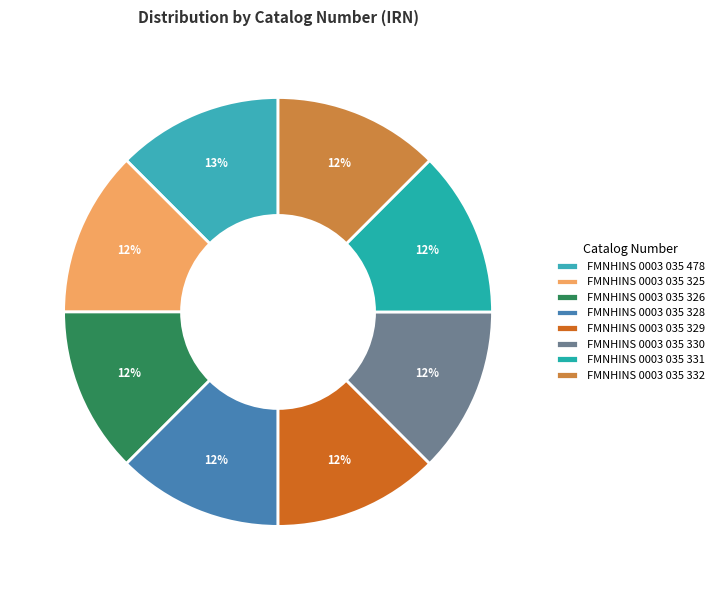

Which has a higher value, FMNHINS 0003 035 330 or FMNHINS 0003 035 329?

FMNHINS 0003 035 330